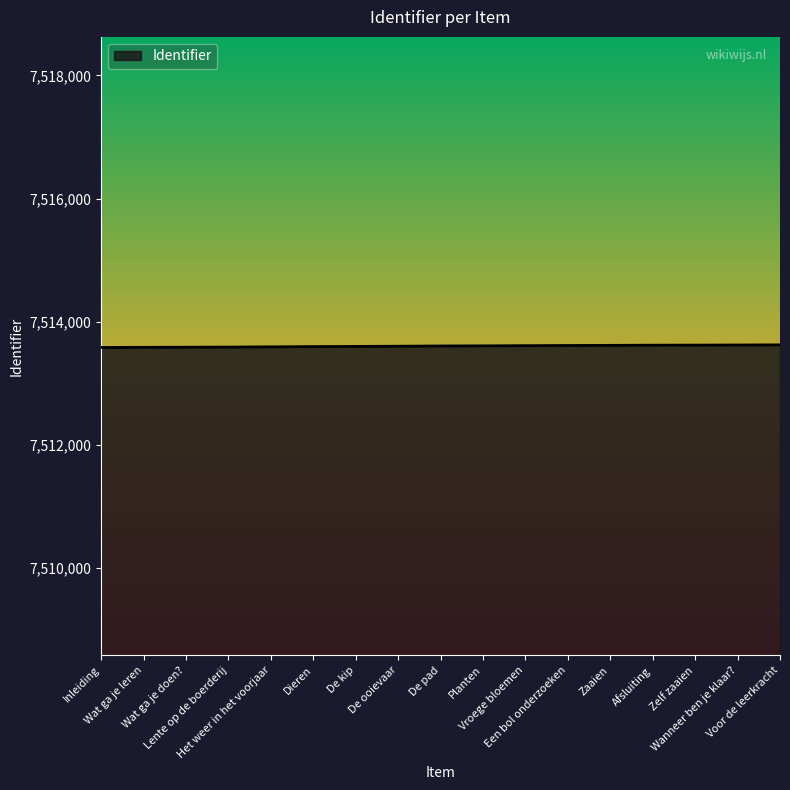

What is the difference between the second highest and minimum values?

40